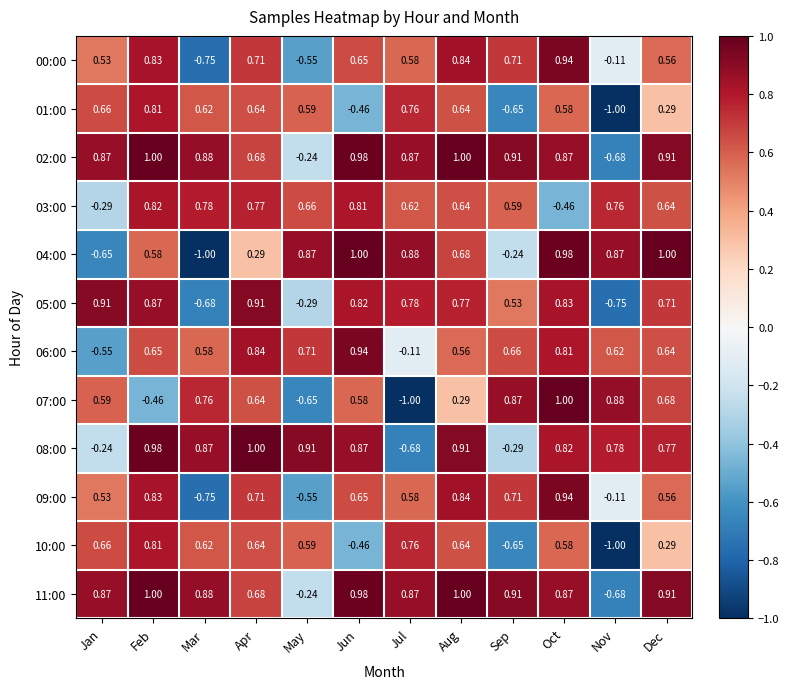

Is the value of 00:00 at Mar greater than the value of 04:00 at Jun?

No